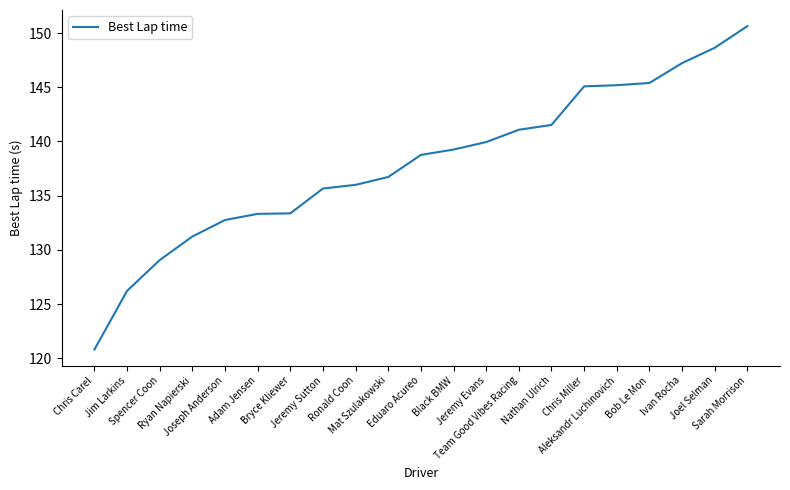

True or false: the data shows 120.8 at Chris Carel.

True